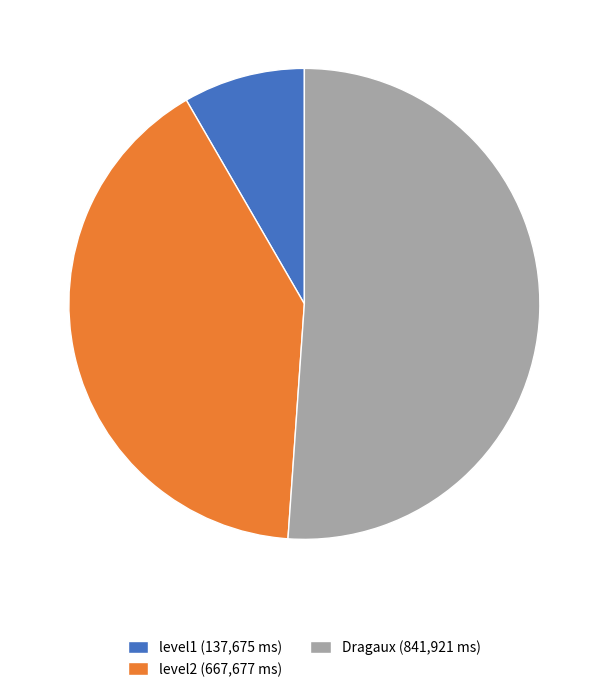

Between Dragaux (841,921 ms) and level2 (667,677 ms), which is larger?

Dragaux (841,921 ms)